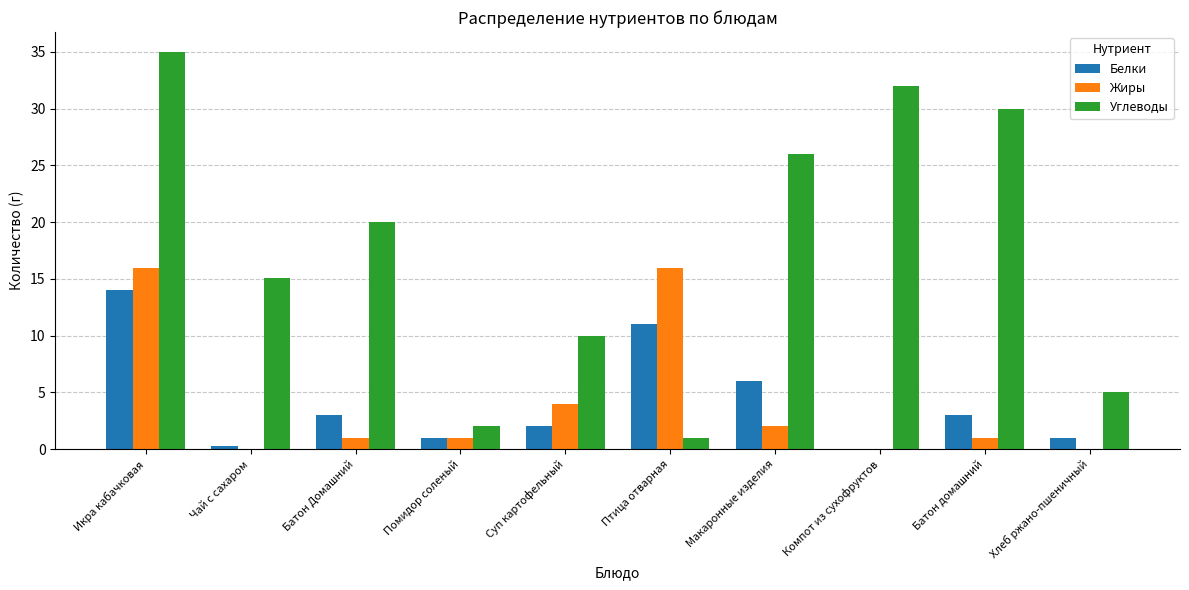

Count the number of categories in the chart.

10